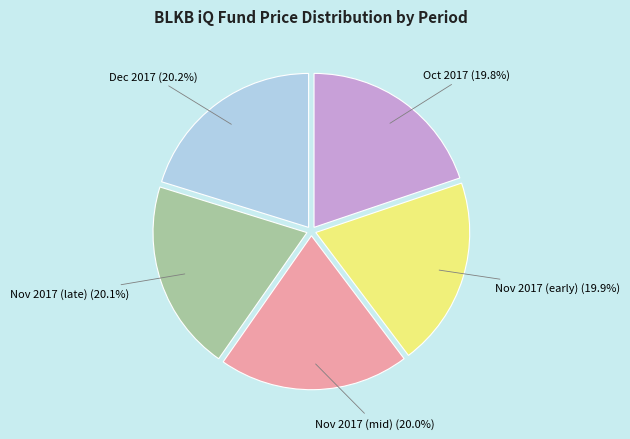

Is there any slice that represents more than half of the pie?

No